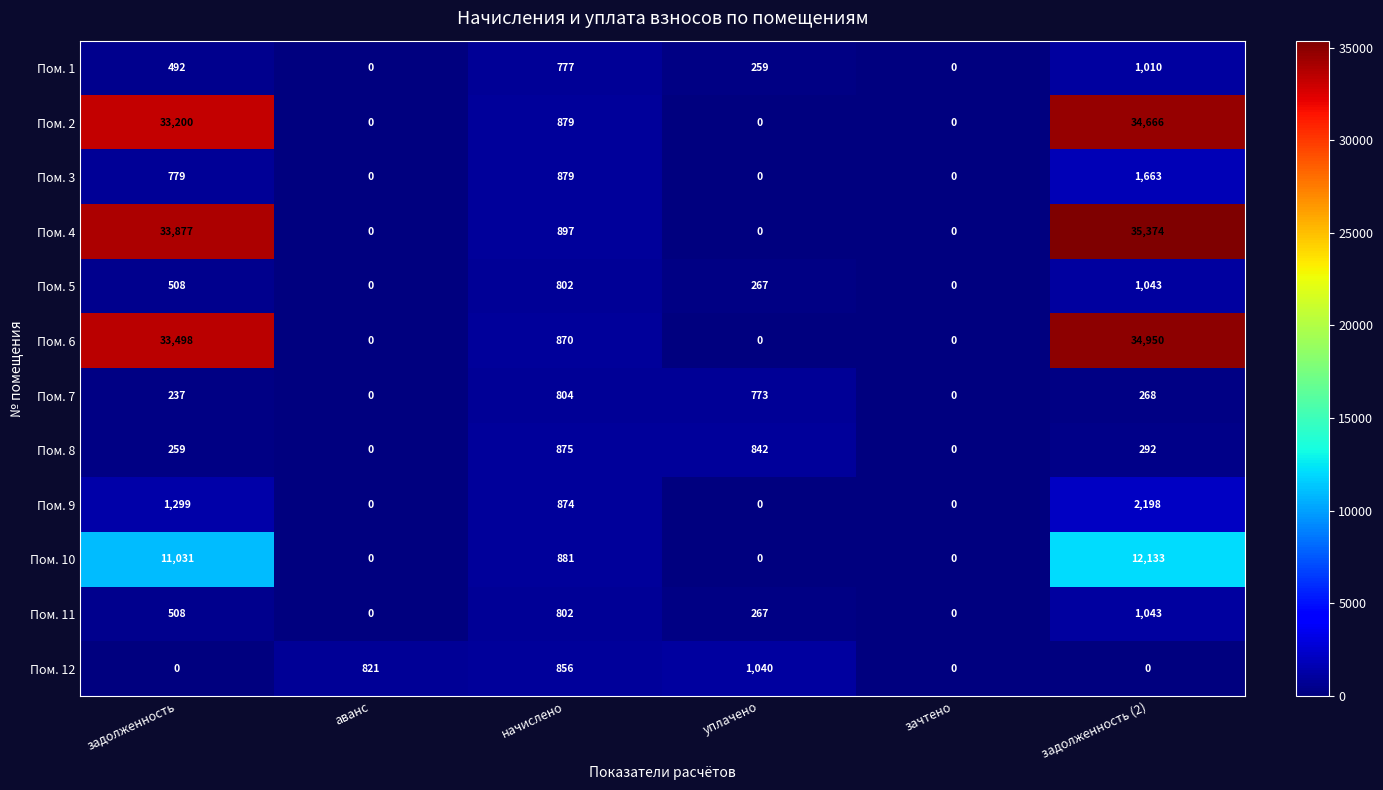

True or false: Пом. 5 has a value of 0 at зачтено.

True